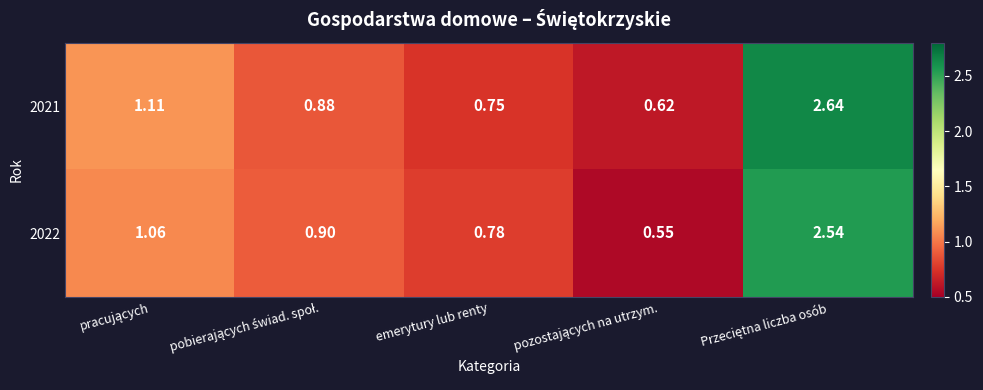

How many distinct data groups are displayed?

2